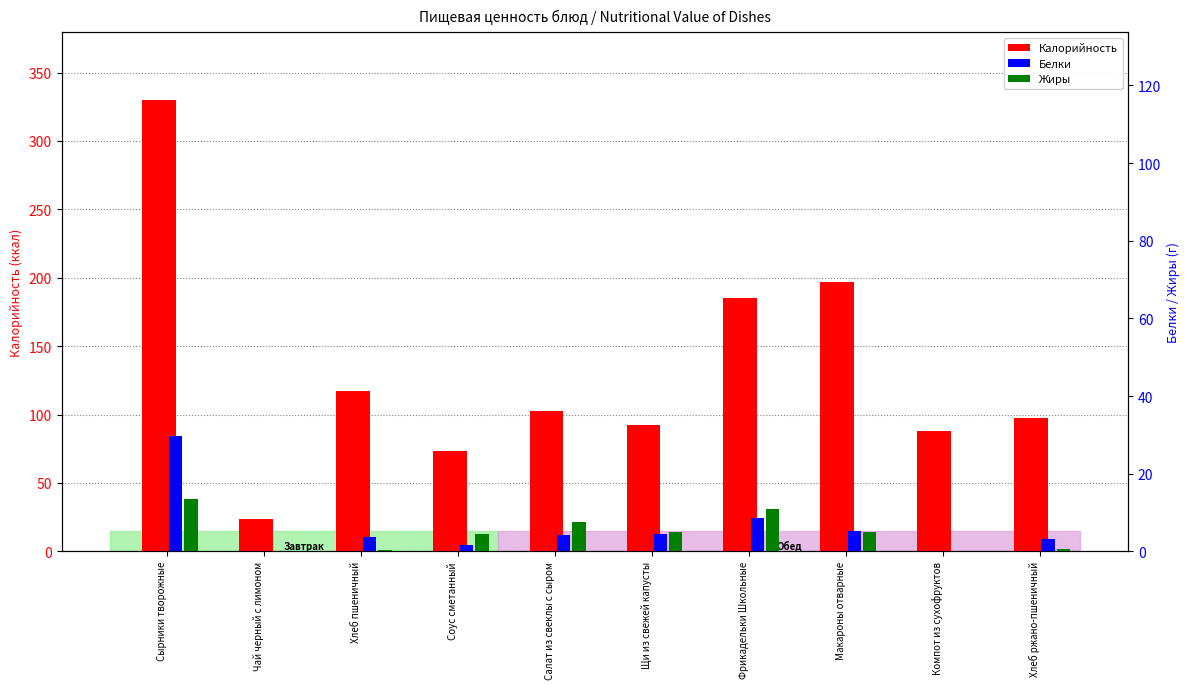

What is the total value across all series at Соус сметанный?

79.6